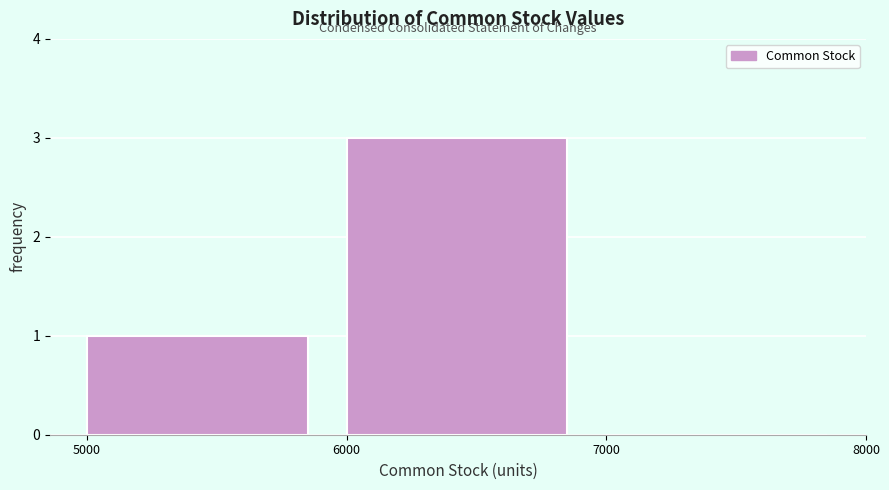

Over which range of the x-axis is the bar tallest?

6000 to 7000